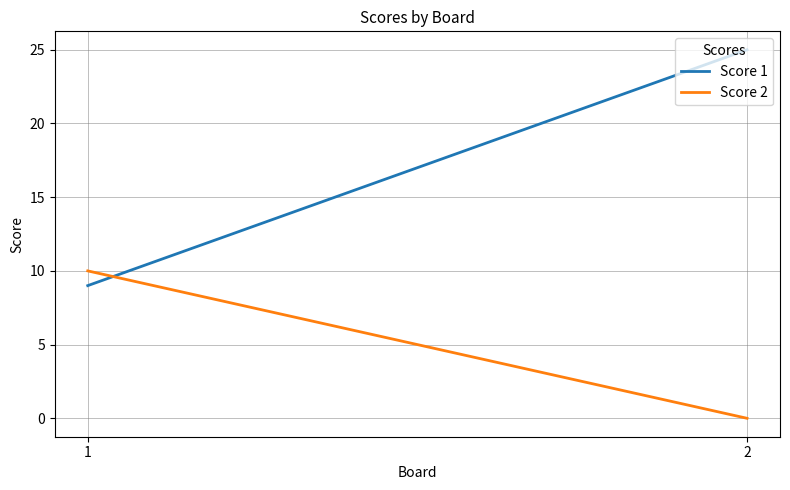

Which category has the highest value across all series?

2